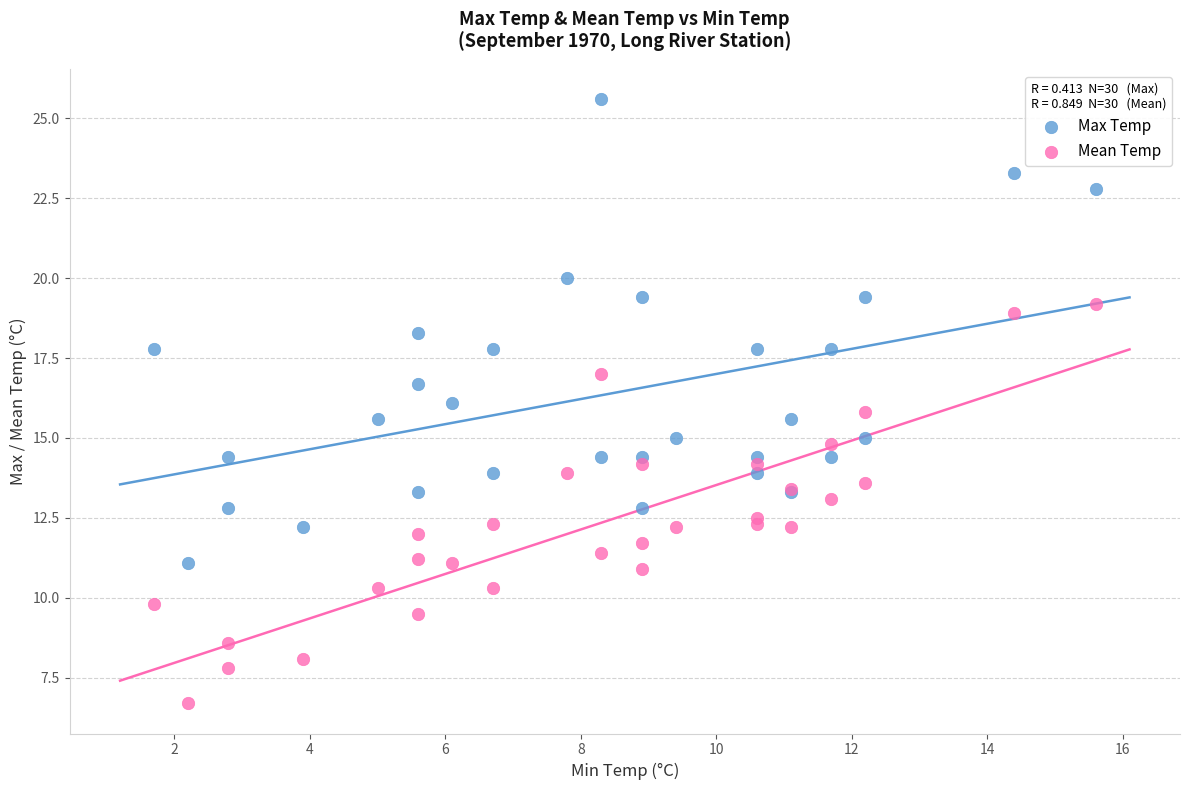

Which series has the widest spread of Y values?

Max Temp